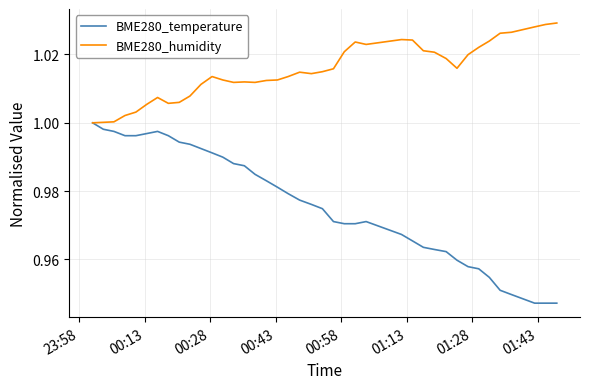

What is the sum of all BME280_humidity values?

40.6